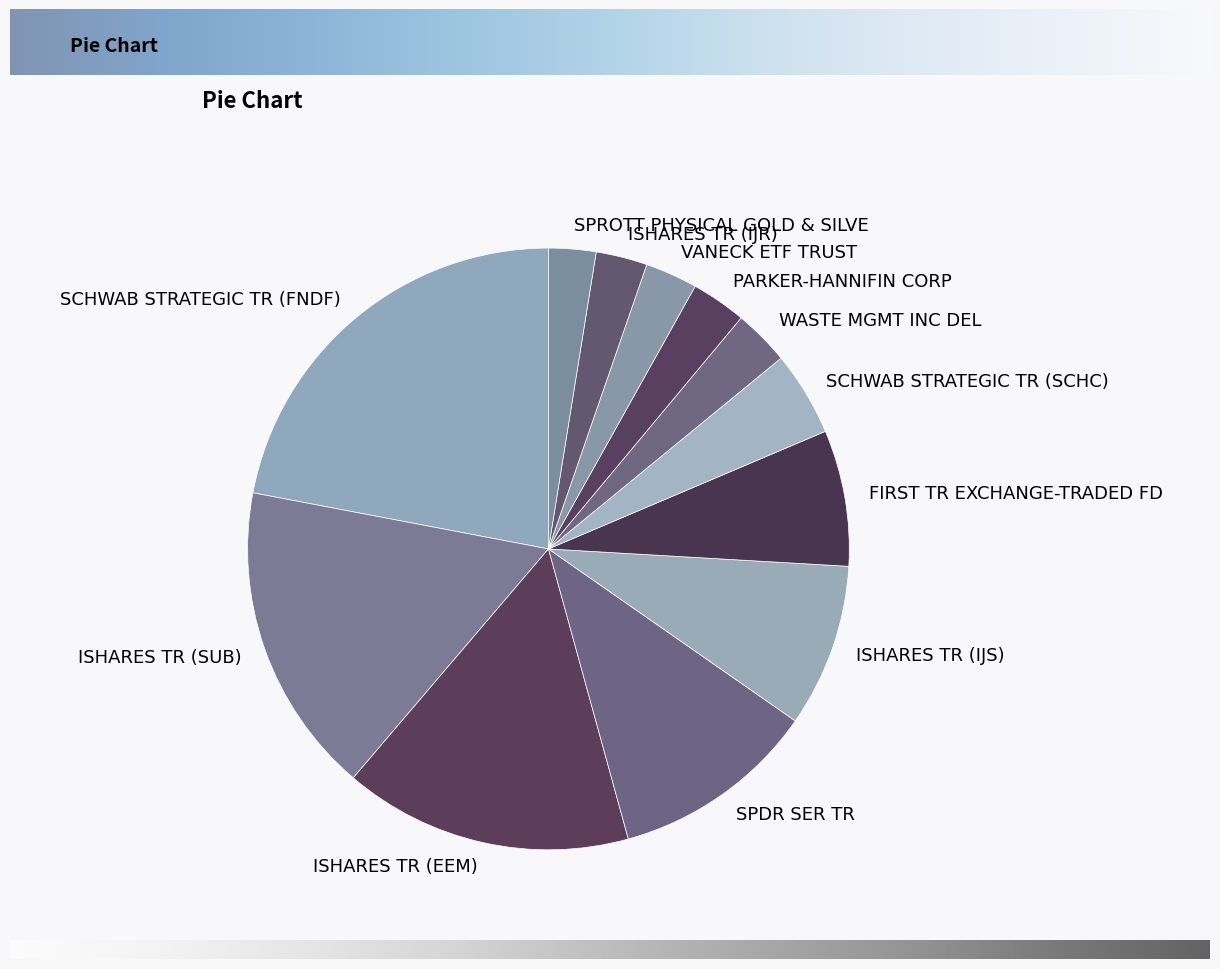

Combined, do SCHWAB STRATEGIC TR (FNDF) and SCHWAB STRATEGIC TR (SCHC) account for over 50%?

No